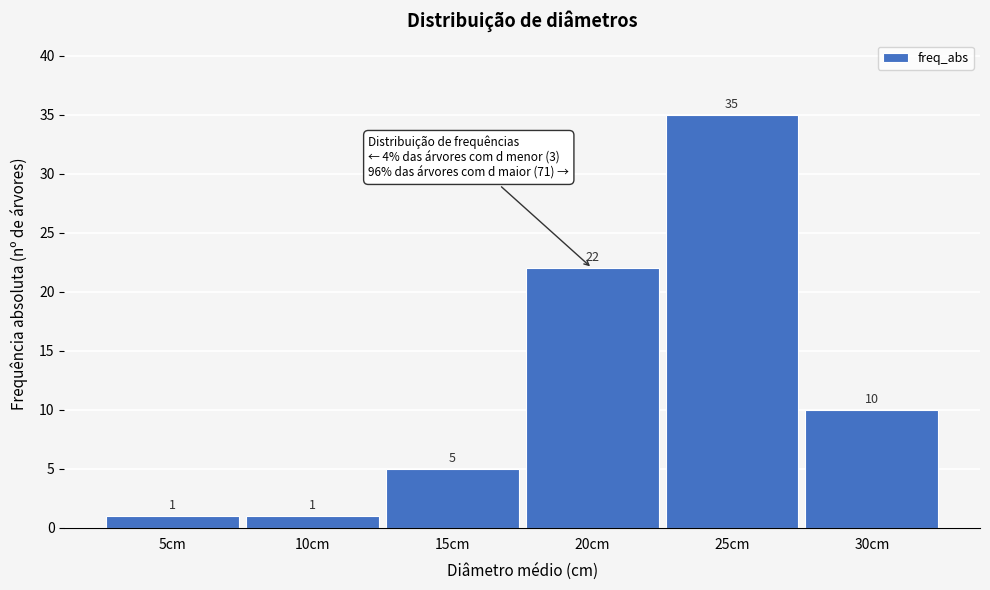

Reading right to left, what are all the values shown in this chart?

30cm=10	25cm=35	20cm=22	15cm=5	10cm=1	5cm=1